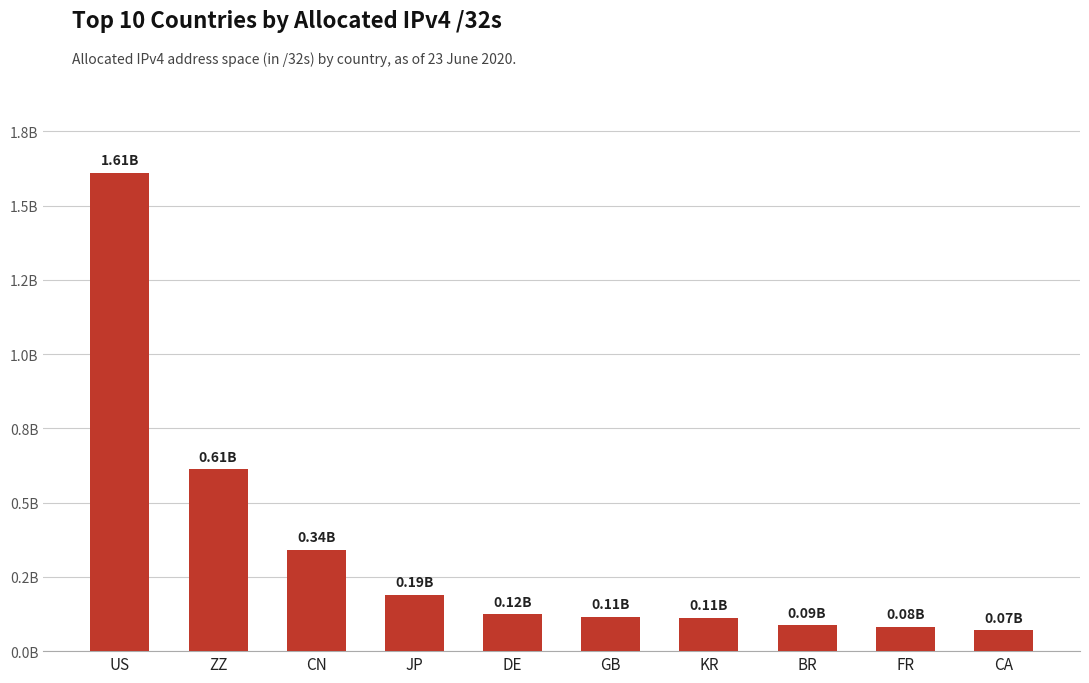

What is the change in value from GB to KR?

-2162712